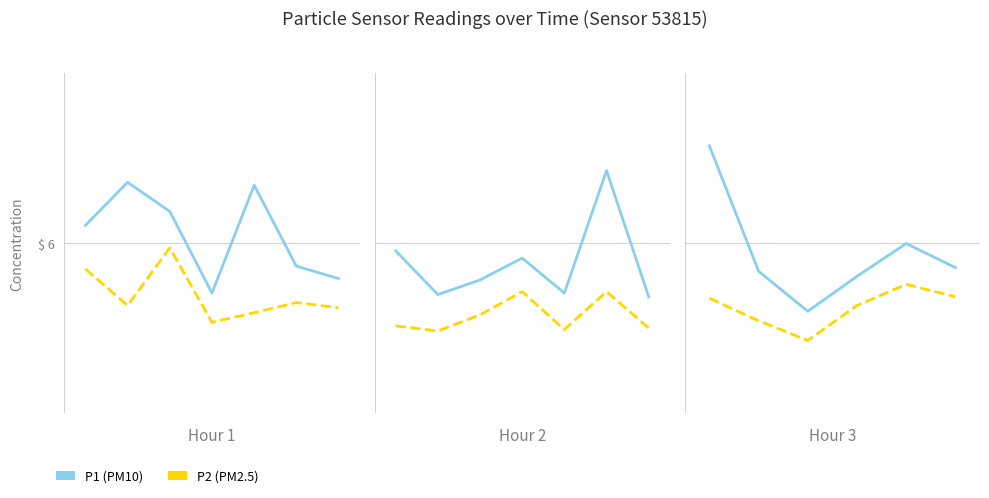

How many data points in P1 are less than 5?

1